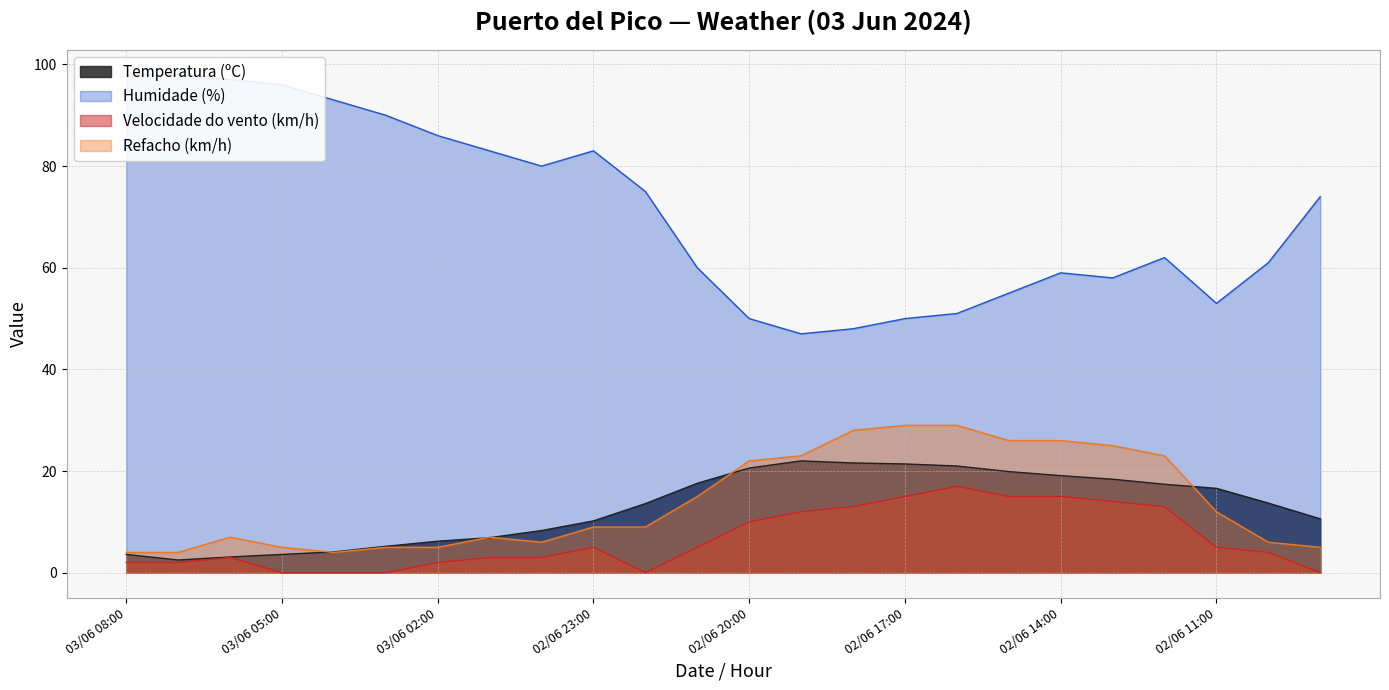

What is the difference between the maximum and minimum values in the Humidade (%) series?

51.0